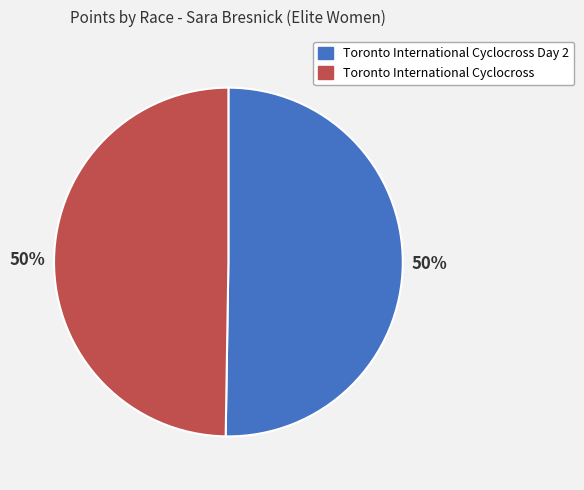

Approximately how many times larger is the value at Toronto International Cyclocross Day 2 compared to Toronto International Cyclocross?

1.0